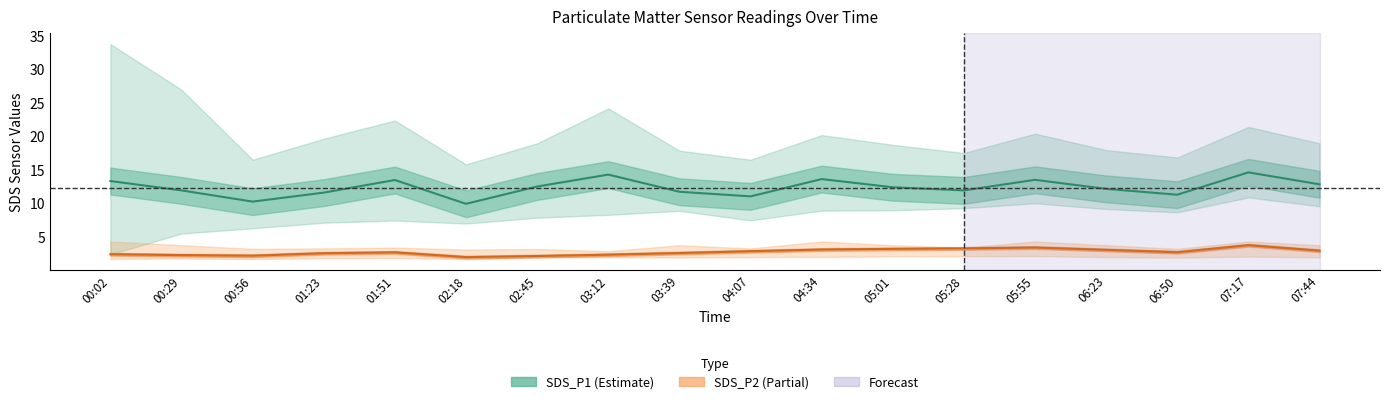

True or false: SDS_P2 and SDS_P1 cross at least once.

False